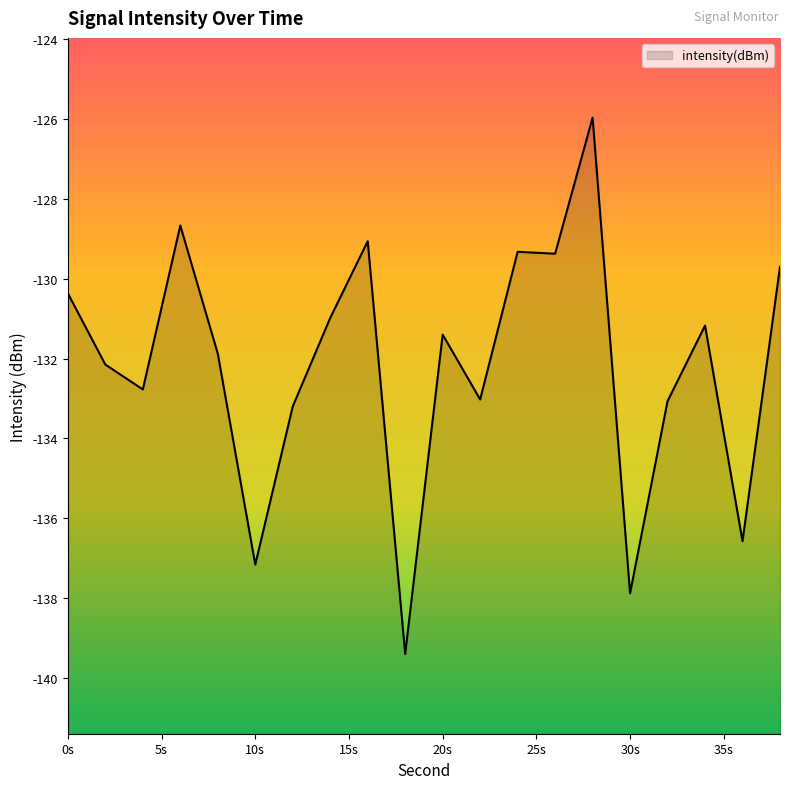

How many categories are shown in the chart?

20